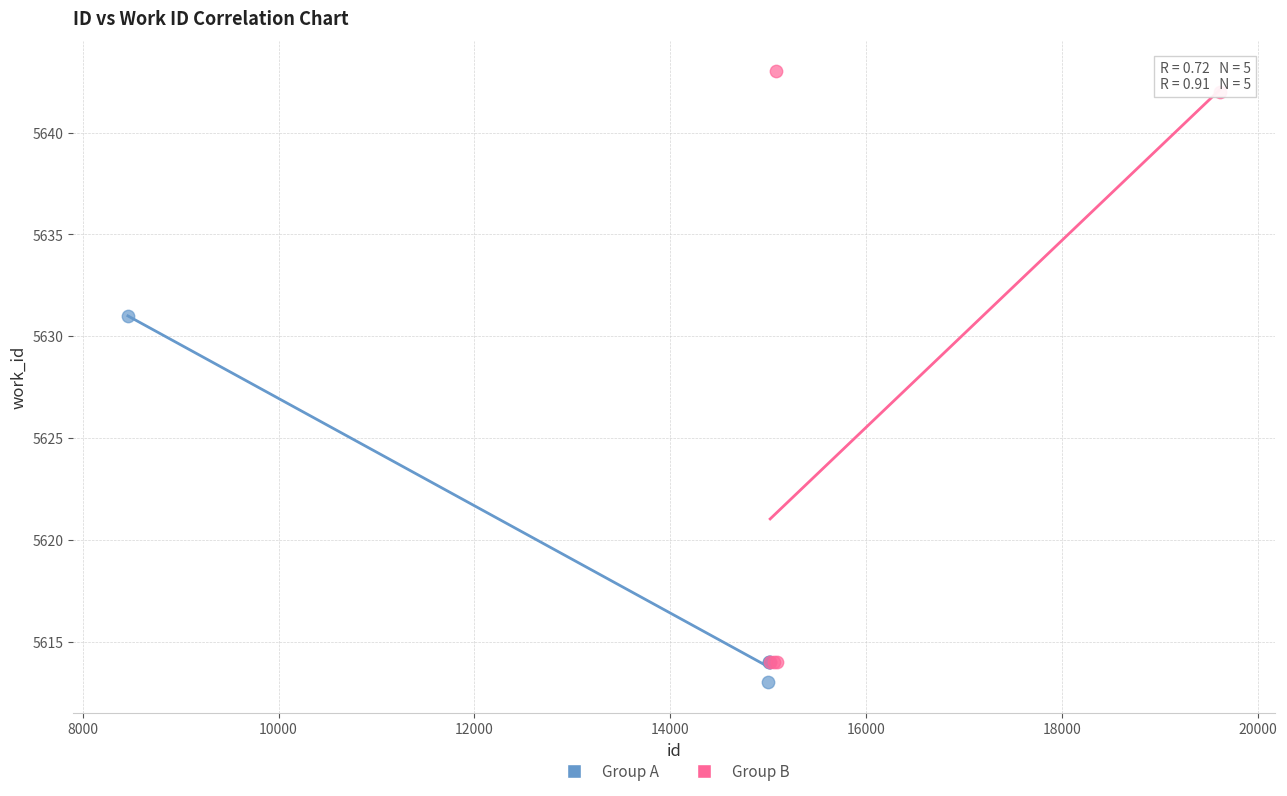

Which series has the widest spread of Y values?

Group B